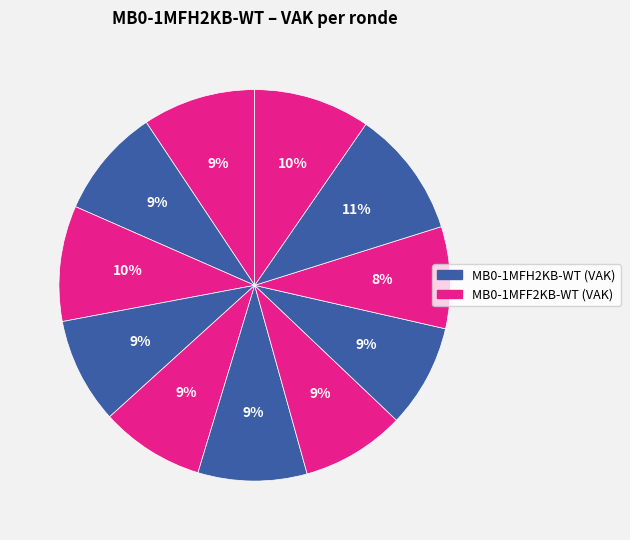

How many slices are in this pie chart?

11